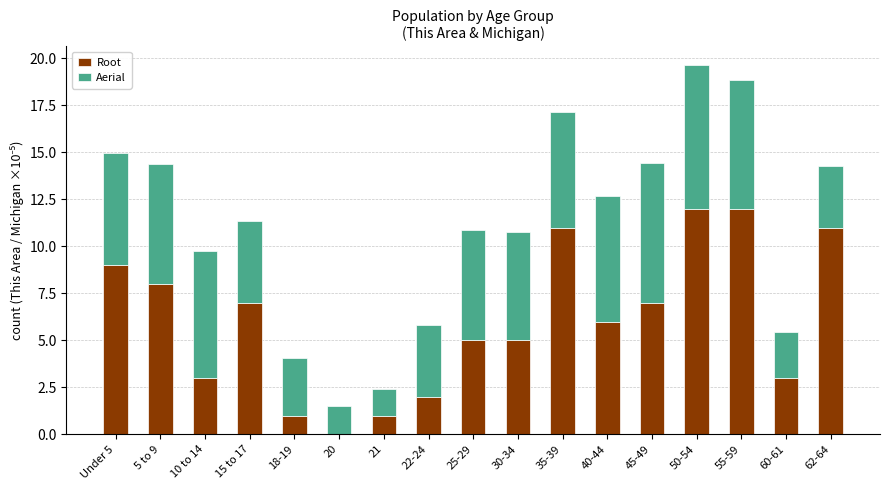

What is the maximum value for Root?

12.0